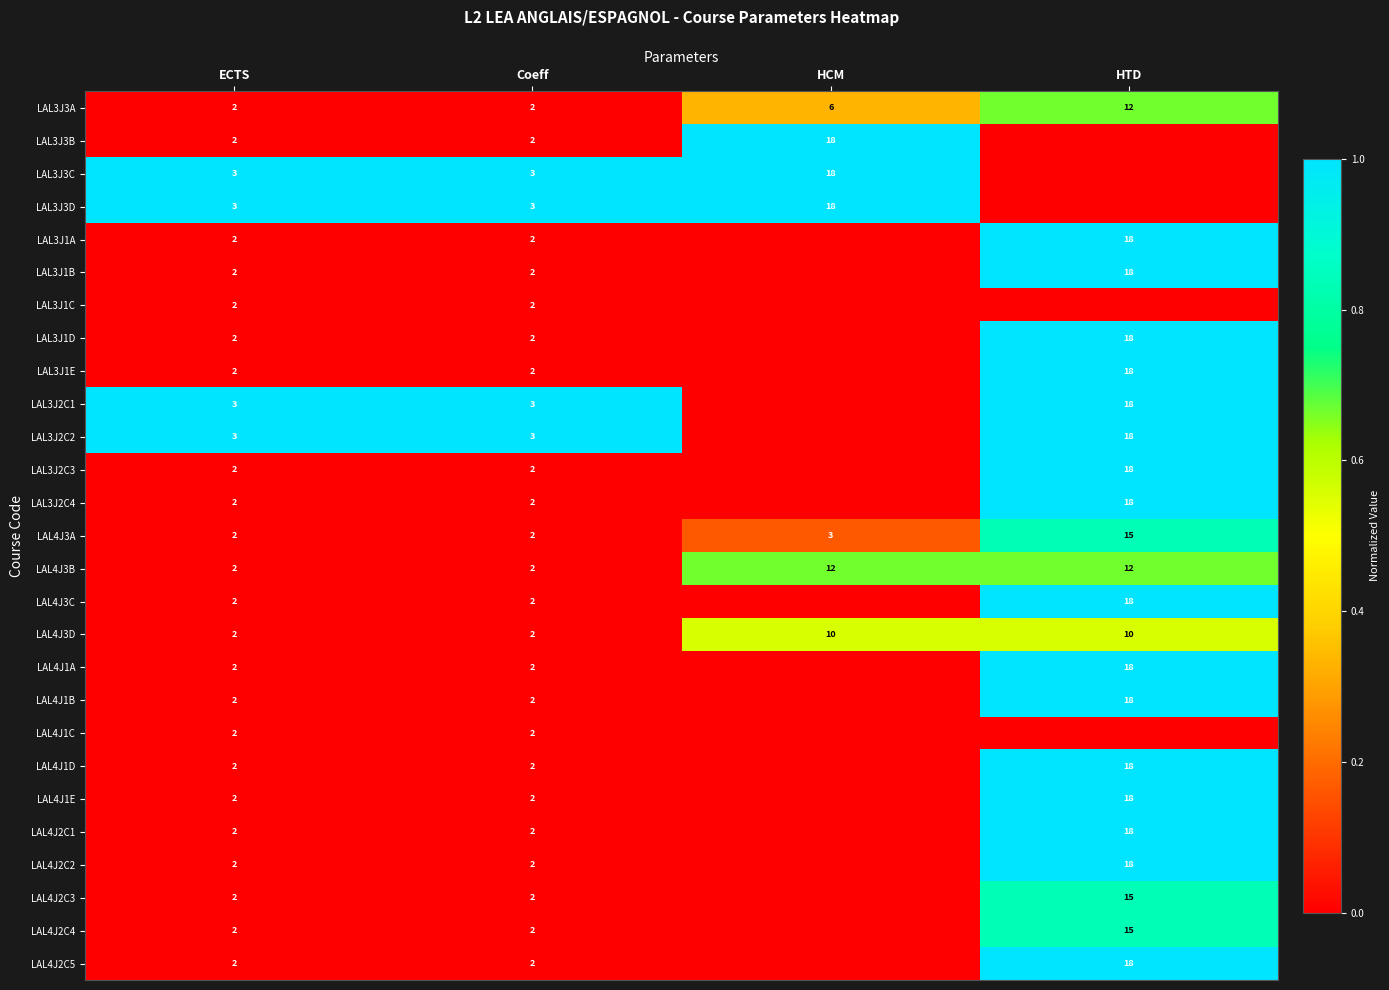

Is the value of LAL3J2C2 at Coeff greater than the value of LAL4J3B at HTD?

No